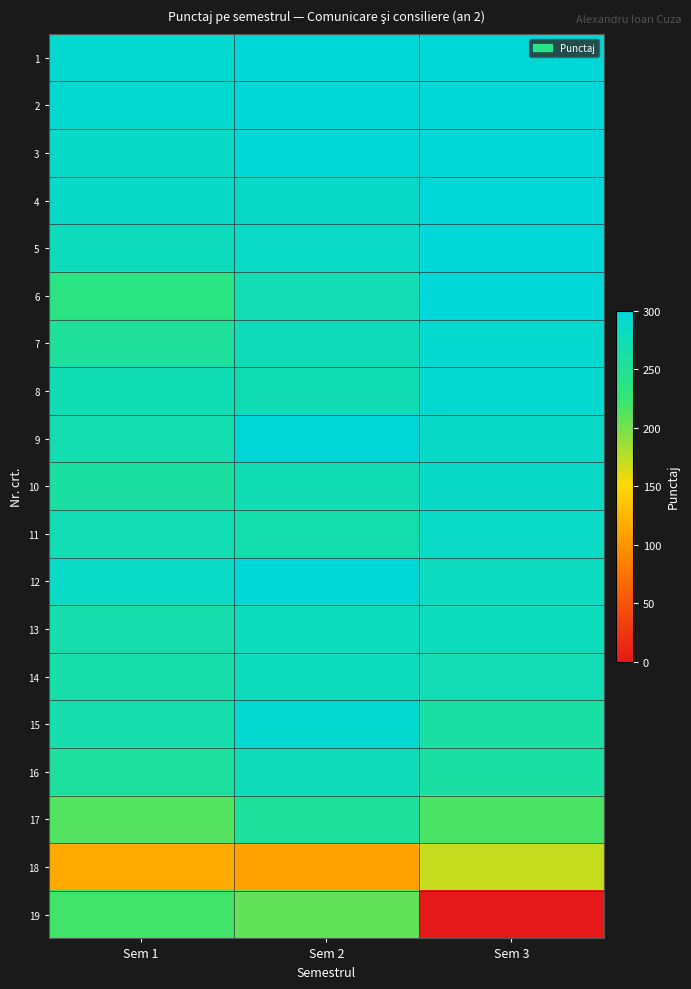

Reading left to right, extract all data points from this chart.

1: Sem 1=293	Sem 2=300	Sem 3=300
2: Sem 1=293	Sem 2=300	Sem 3=300
3: Sem 1=287	Sem 2=300	Sem 3=300
4: Sem 1=287	Sem 2=287	Sem 3=300
5: Sem 1=279	Sem 2=286	Sem 3=300
6: Sem 1=237	Sem 2=273	Sem 3=300
7: Sem 1=255	Sem 2=276	Sem 3=293
8: Sem 1=274	Sem 2=274	Sem 3=293
9: Sem 1=269	Sem 2=300	Sem 3=287
10: Sem 1=259	Sem 2=274	Sem 3=287
11: Sem 1=273	Sem 2=268	Sem 3=286
12: Sem 1=286	Sem 2=300	Sem 3=281
13: Sem 1=267	Sem 2=280	Sem 3=280
14: Sem 1=266	Sem 2=280	Sem 3=273
15: Sem 1=267	Sem 2=293	Sem 3=261
16: Sem 1=257	Sem 2=277	Sem 3=260
17: Sem 1=213	Sem 2=256	Sem 3=216
18: Sem 1=116	Sem 2=110	Sem 3=171
19: Sem 1=220	Sem 2=208	Sem 3=0